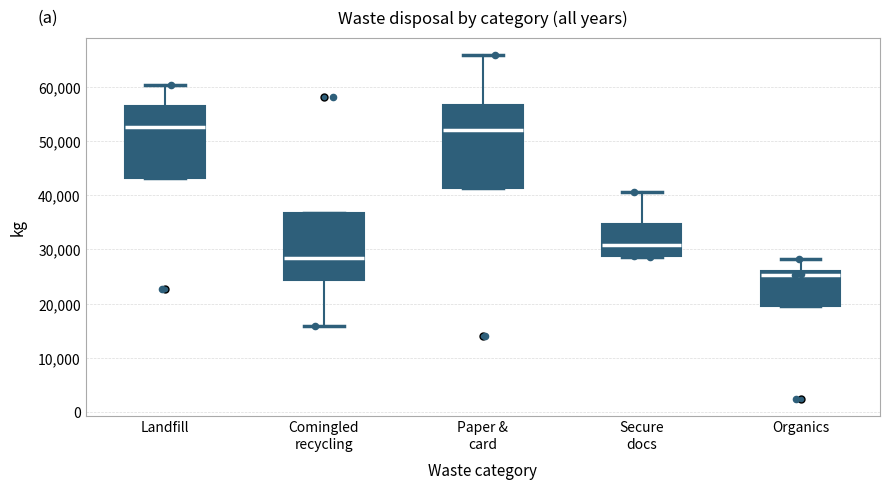

Reading left to right, read every box against the y-axis: the position of its median line, the range the box covers, and the ends of its whiskers. The values are not printed on the chart, so give them approximately, as read against the axis.

Landfill: median 53000, box 43000 to 57000, whiskers 43000 to 60000
Comingled recycling: median 28000, box 24000 to 37000, whiskers 16000 to 37000
Paper & card: median 52000, box 41000 to 57000, whiskers 41000 to 66000
Secure docs: median 31000, box 29000 to 35000, whiskers 29000 to 41000
Organics: median 25000, box 20000 to 26000, whiskers 20000 to 28000